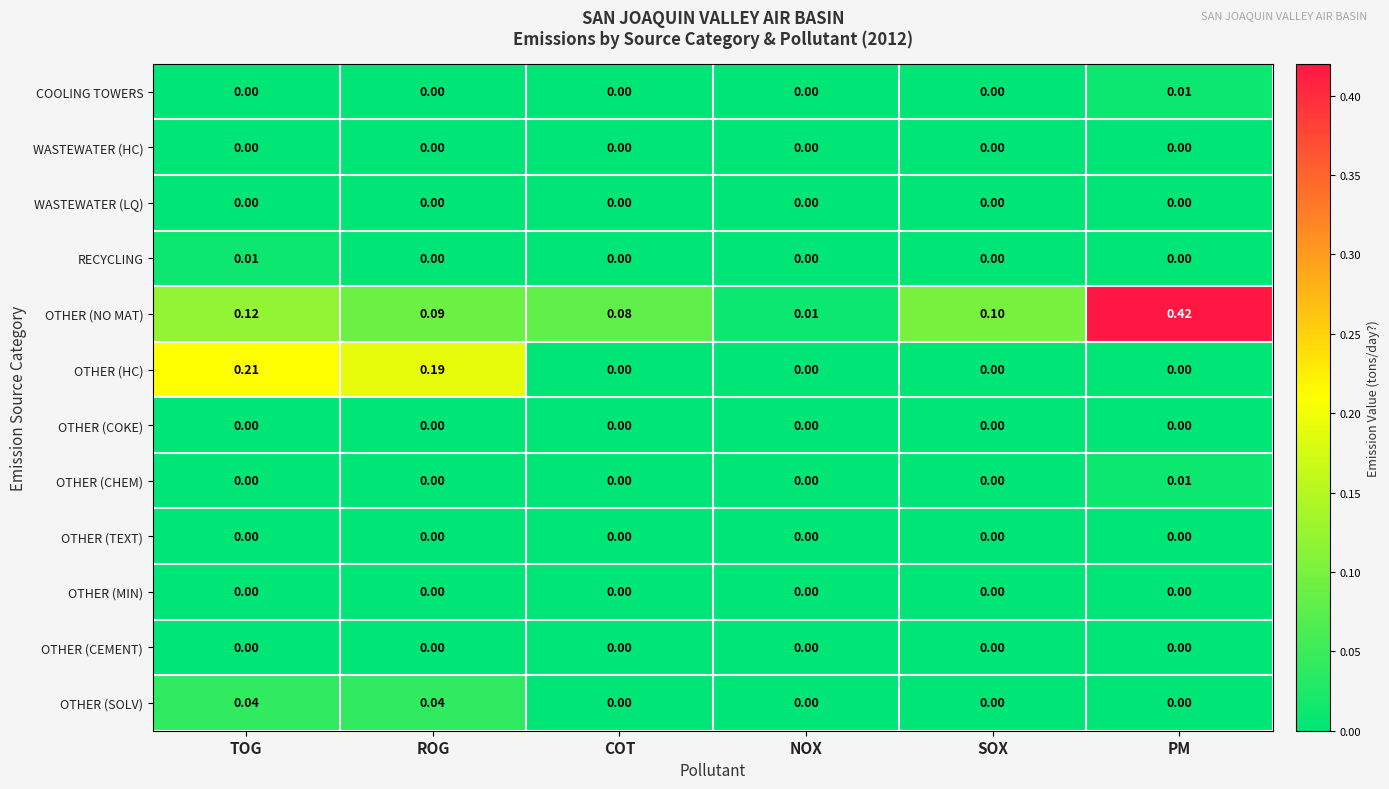

Which series has the largest total across all categories?

OTHER (NO MAT)